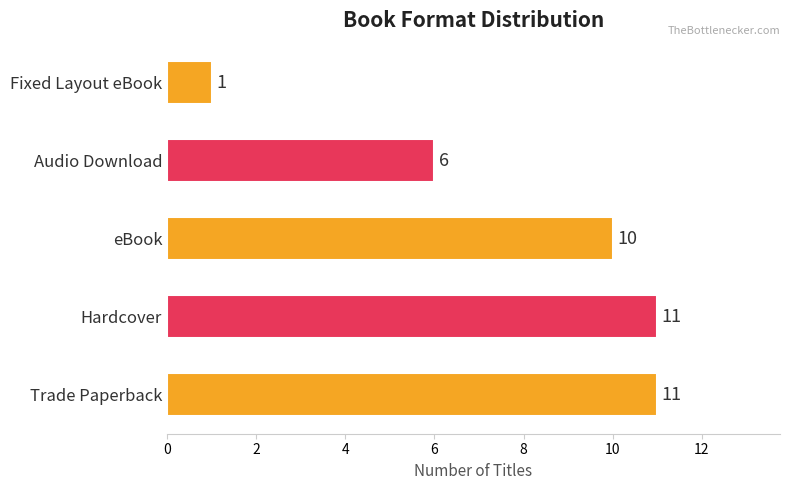

Reading top to bottom, what are all the values shown in this chart?

Fixed Layout eBook=1	Audio Download=6	eBook=10	Hardcover=11	Trade Paperback=11